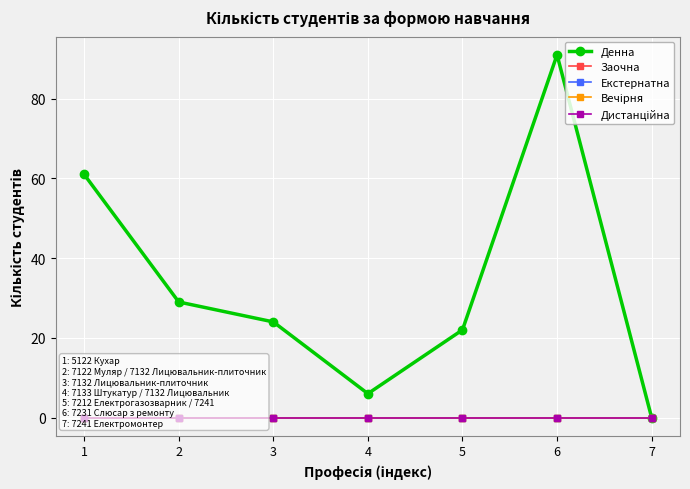

Which has a higher value, 6 or 1?

6